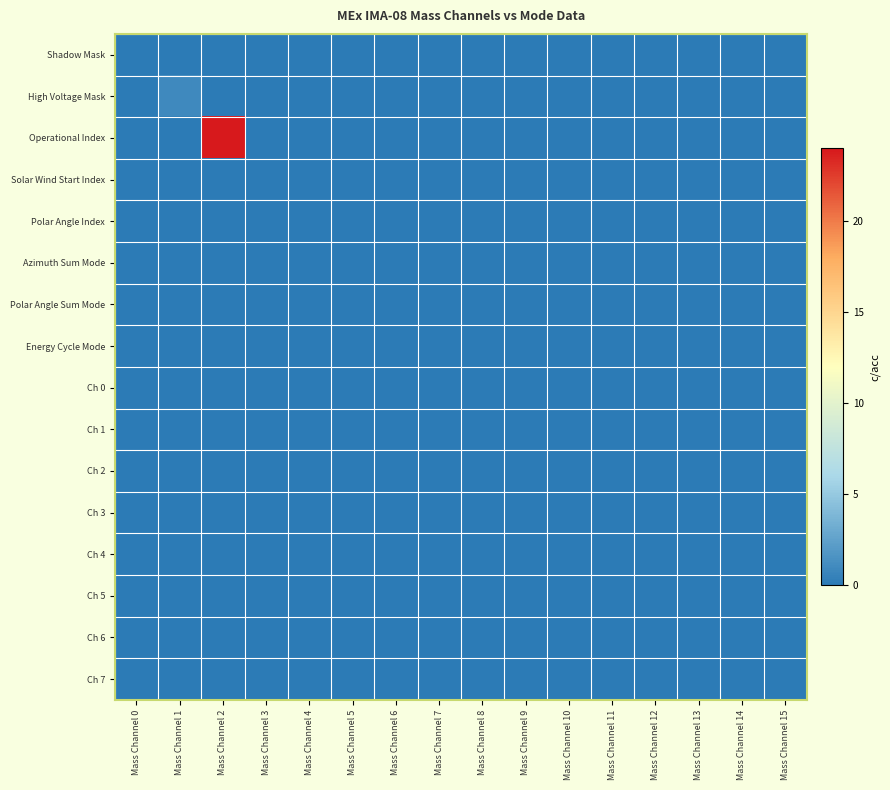

At which category does the chart reach its peak across all series?

Mass Channel 2